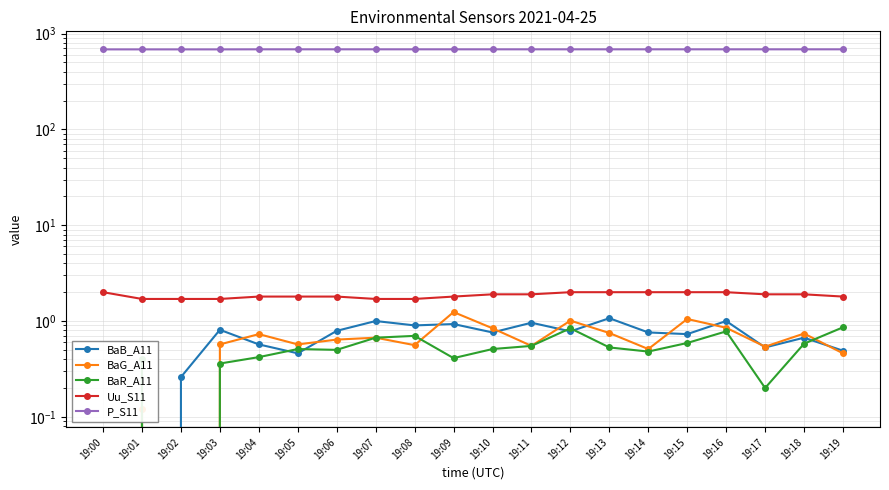

What is the total value across all series at 19:05?

688.9